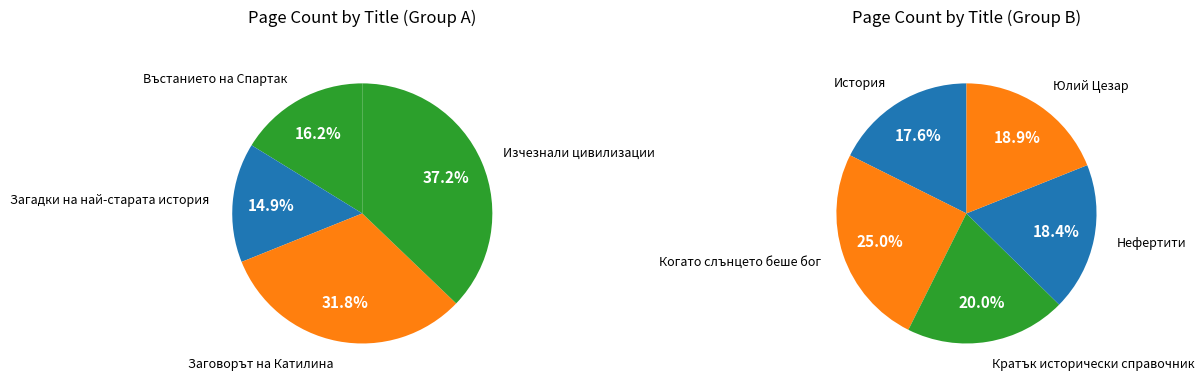

What is the change in value from История to Юлий Цезар?

+20